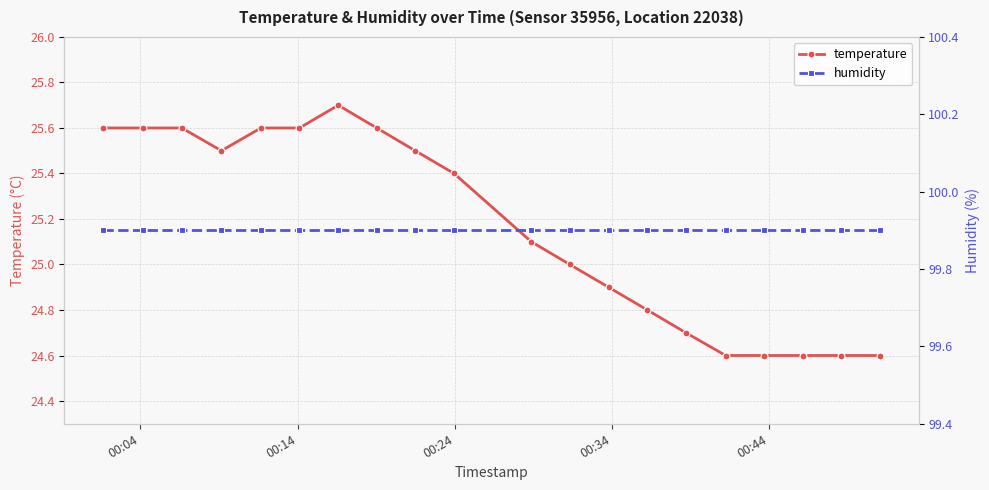

At how many categories does at least one series exceed 64?

20